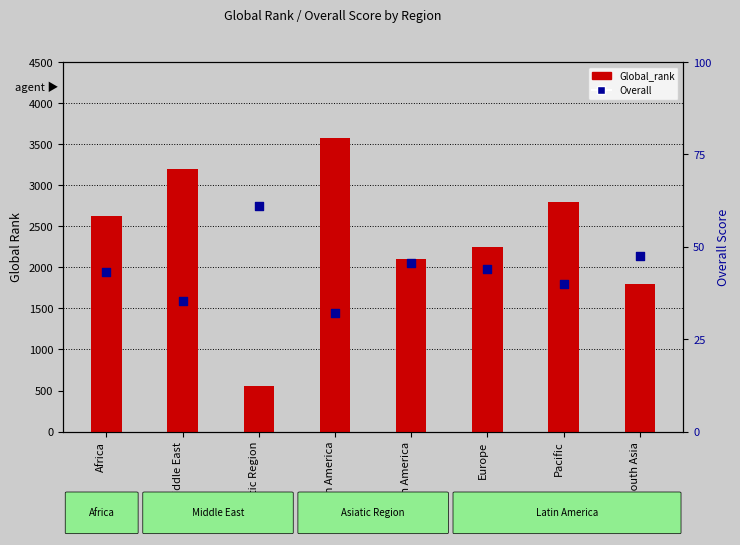

Is the value of Overall at Pacific greater than the value of Global_rank at Latin America?

No